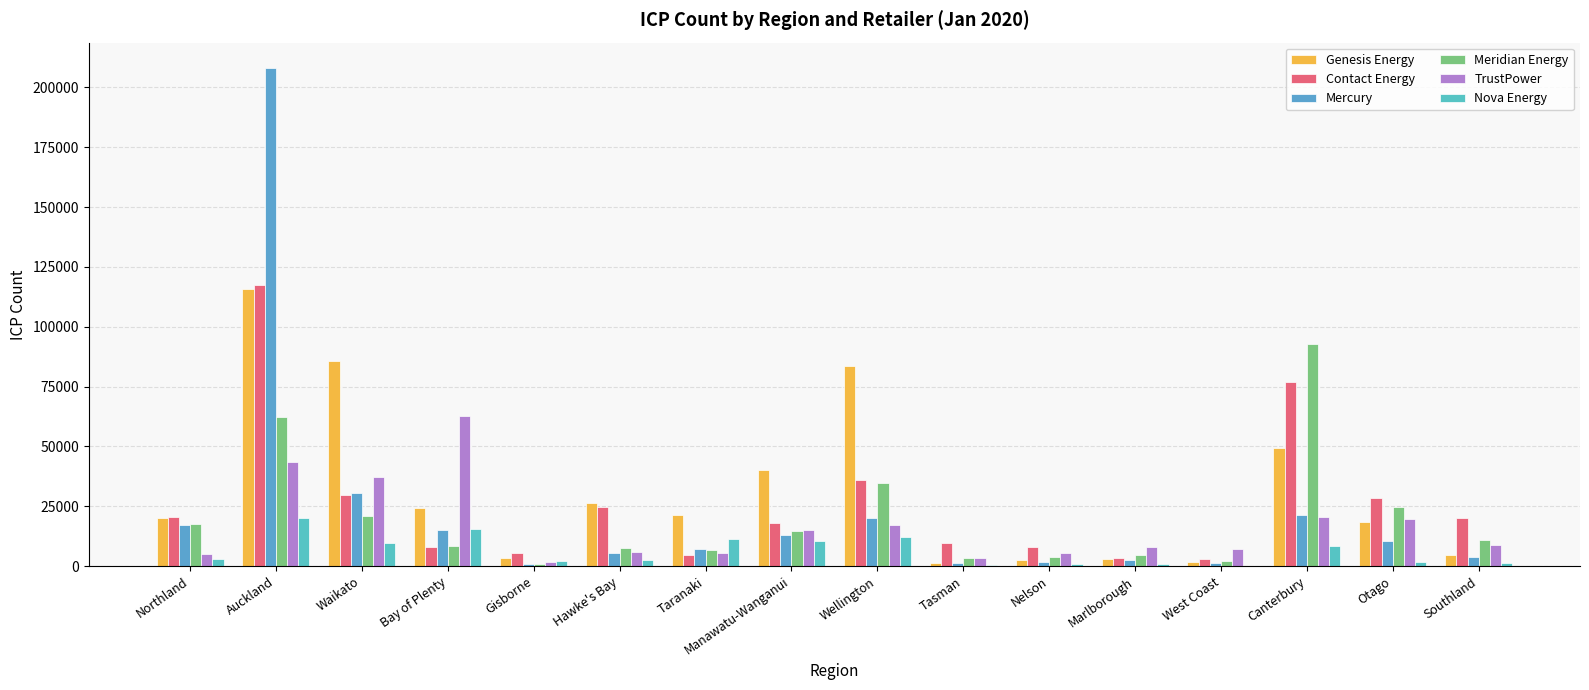

Rank the categories by TrustPower value from lowest to highest.

Gisborne, Tasman, Northland, Taranaki, Nelson, Hawke's Bay, West Coast, Marlborough, Southland, Manawatu-Wanganui, Wellington, Otago, Canterbury, Waikato, Auckland, Bay of Plenty